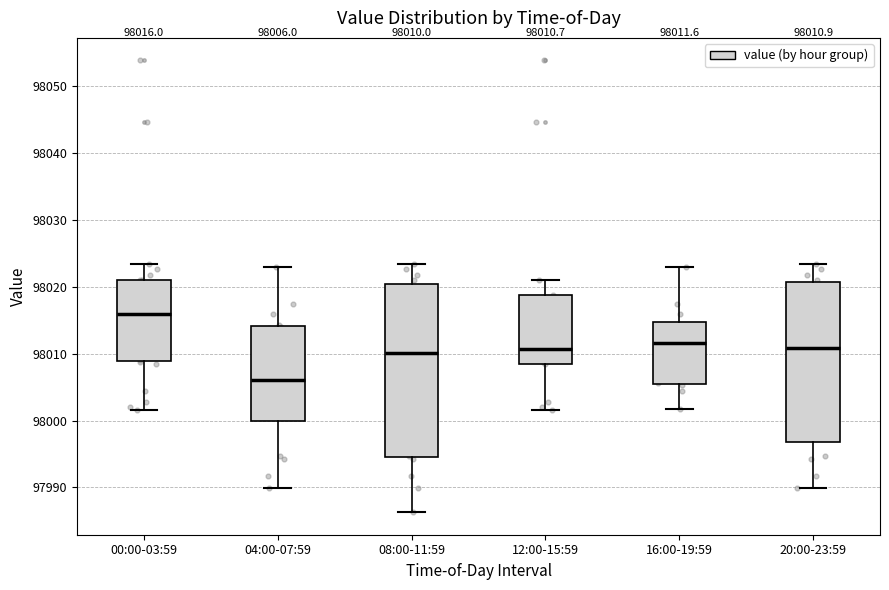

Which box has the highest median line?

00:00-03:59